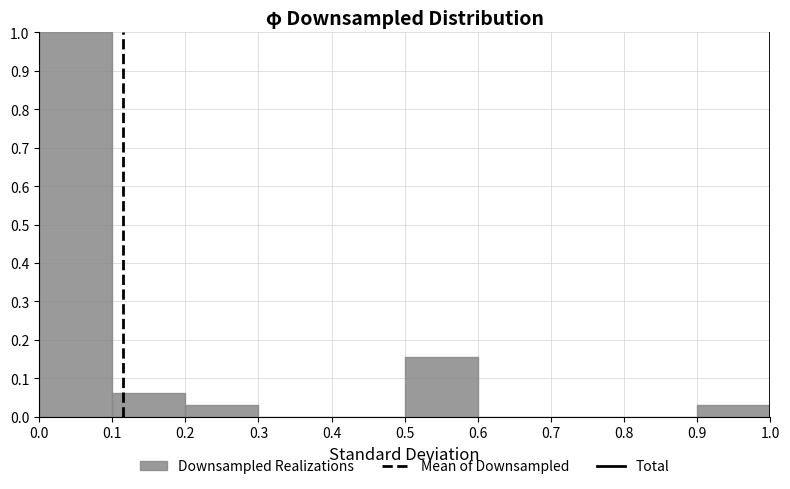

What is the height of the bar covering 0.5 to 0.6 on the x-axis? The values are not printed on the chart, so give them approximately, as read against the axis.

0.16